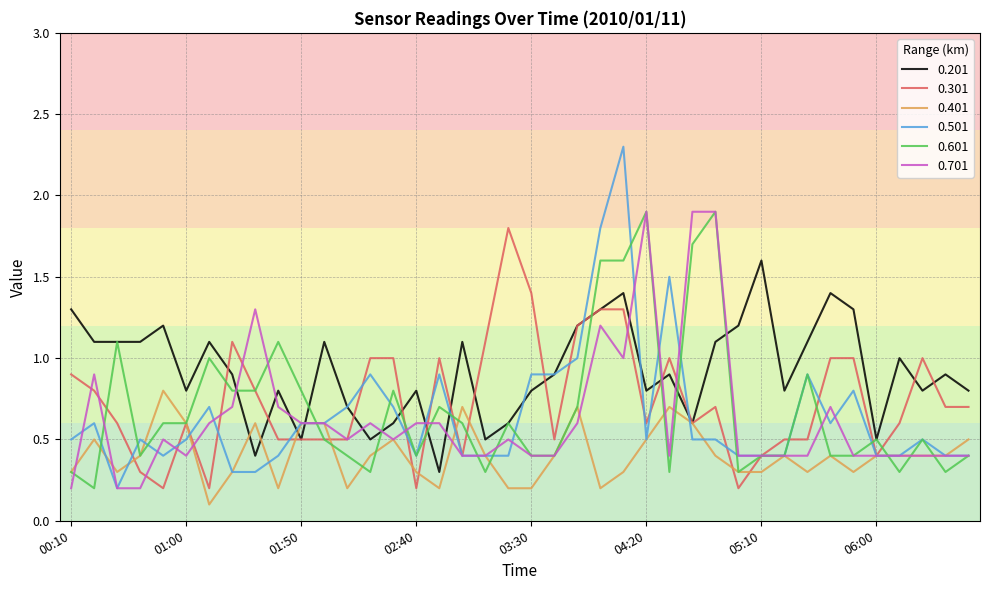

What is the minimum value for 0.201?

0.3